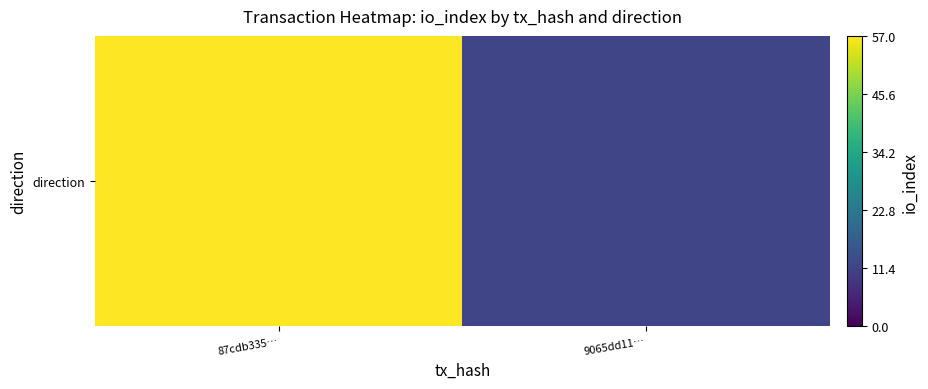

How many values are between 12 and 57?

2